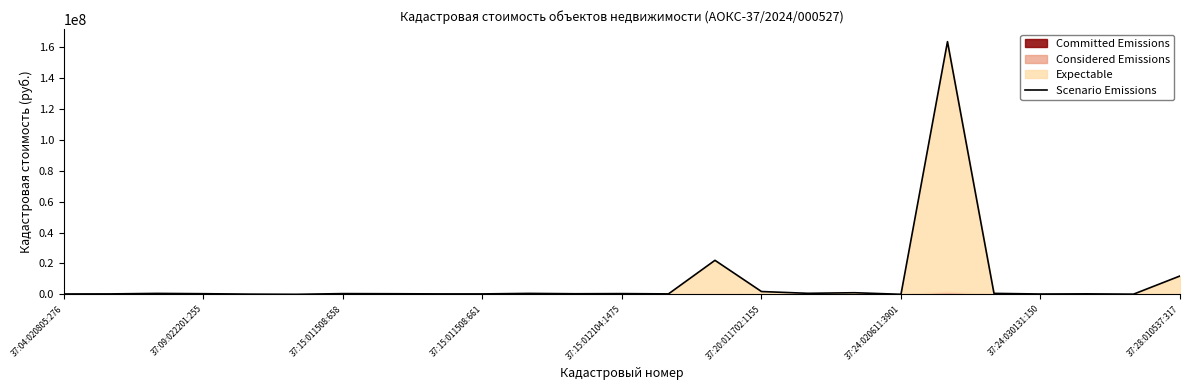

What is the sum of the values at 19 and 37:04:020805:276?

163982777.1